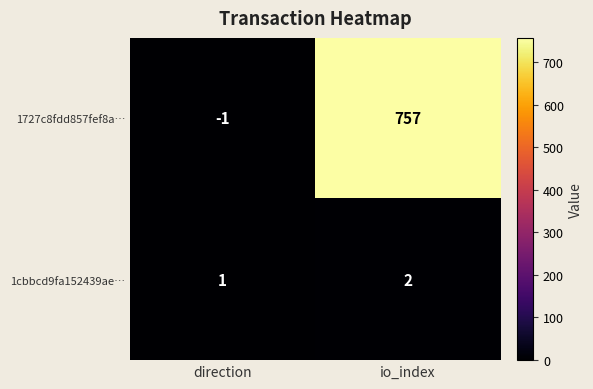

Where is 1727c8fdd857fef8a… nearest to the value 378?

direction